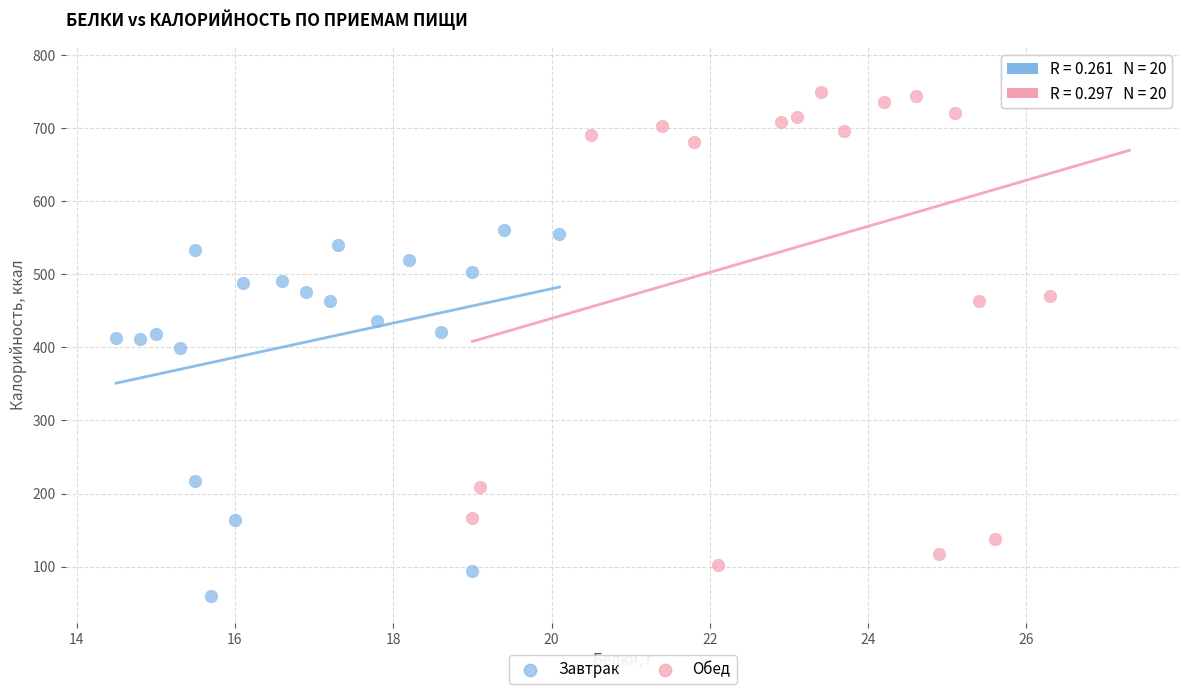

Which series reaches the maximum Y coordinate?

Обед